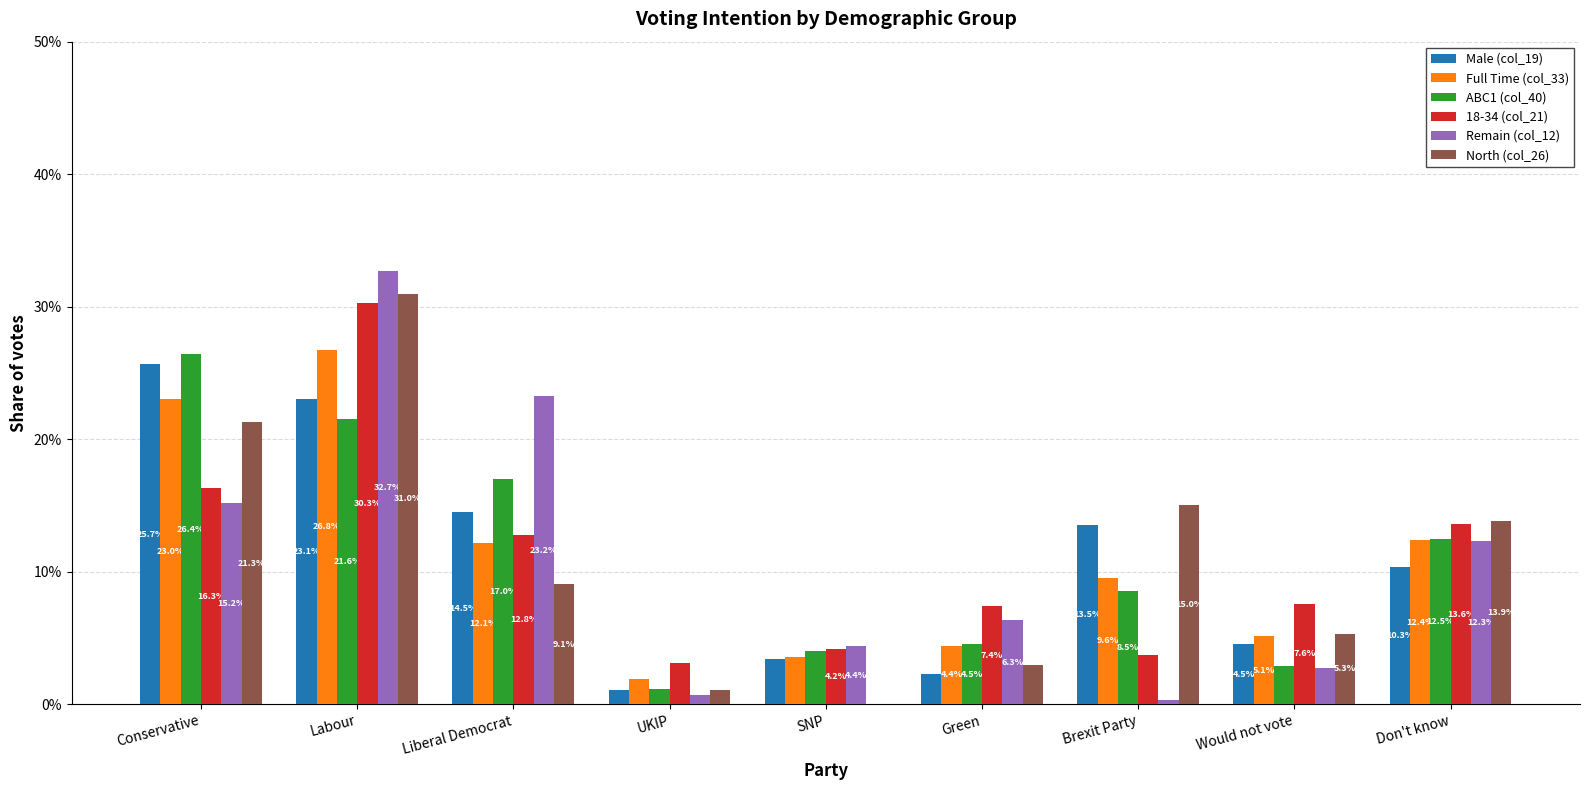

What are all the series names shown in the legend?

Male (col_19), Full Time (col_33), ABC1 (col_40), 18-34 (col_21), Remain (col_12), North (col_26)